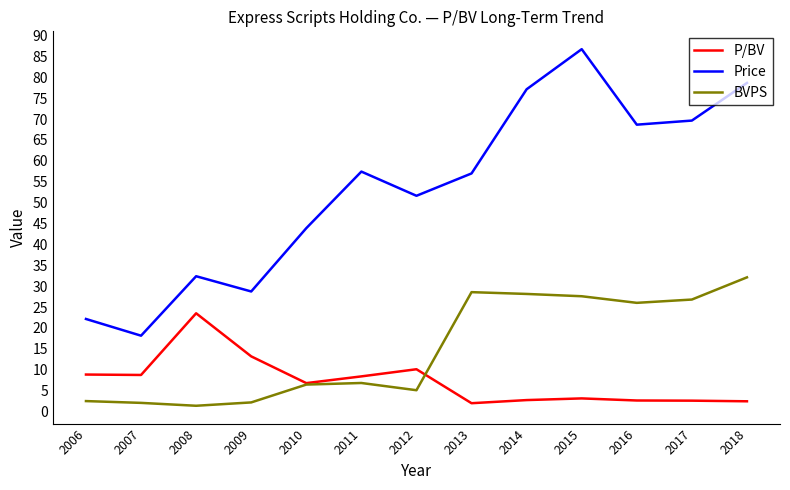

Which series has the widest spread of values?

Price